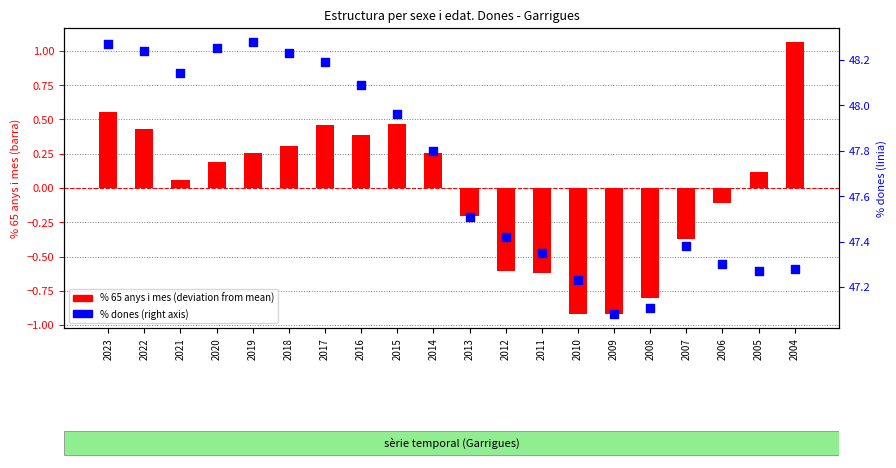

Which series reaches the minimum Y coordinate?

% 65 anys i mes (deviation)